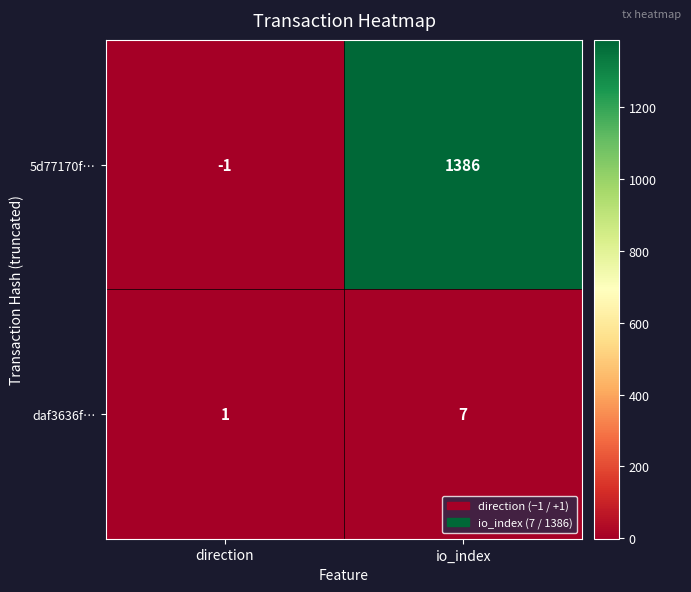

How many values in 5d77170f… are below zero?

1